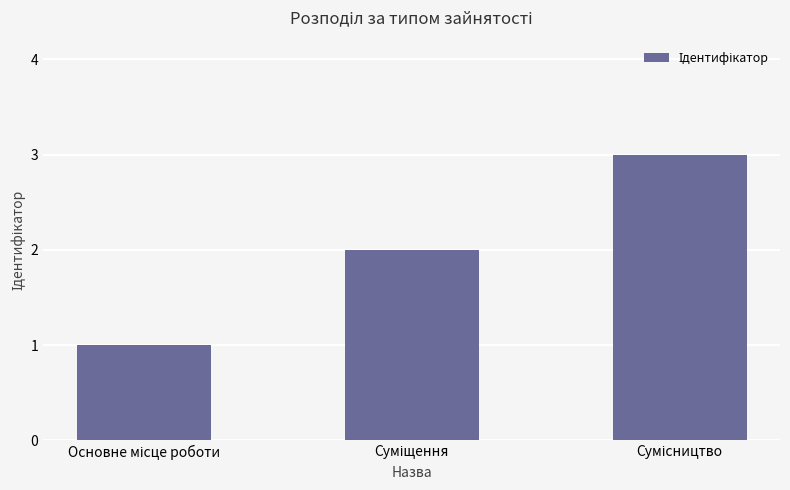

How many series are shown in this chart?

1